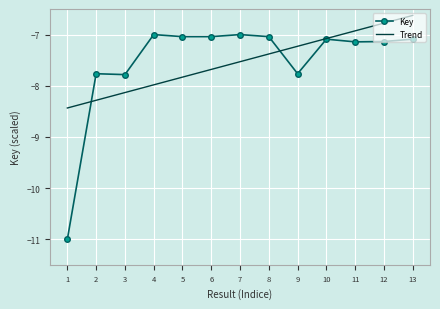

True or false: Key has a value of -2.8 at 4.

False